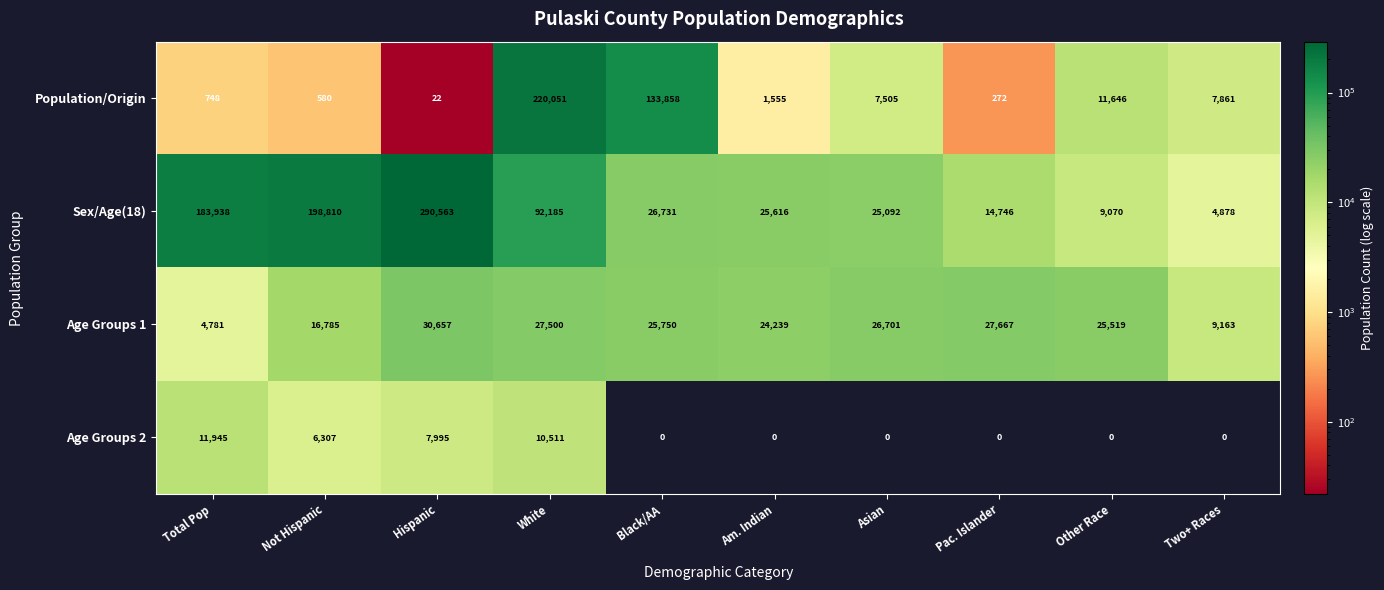

What is the maximum value for Age Groups 2?

11945